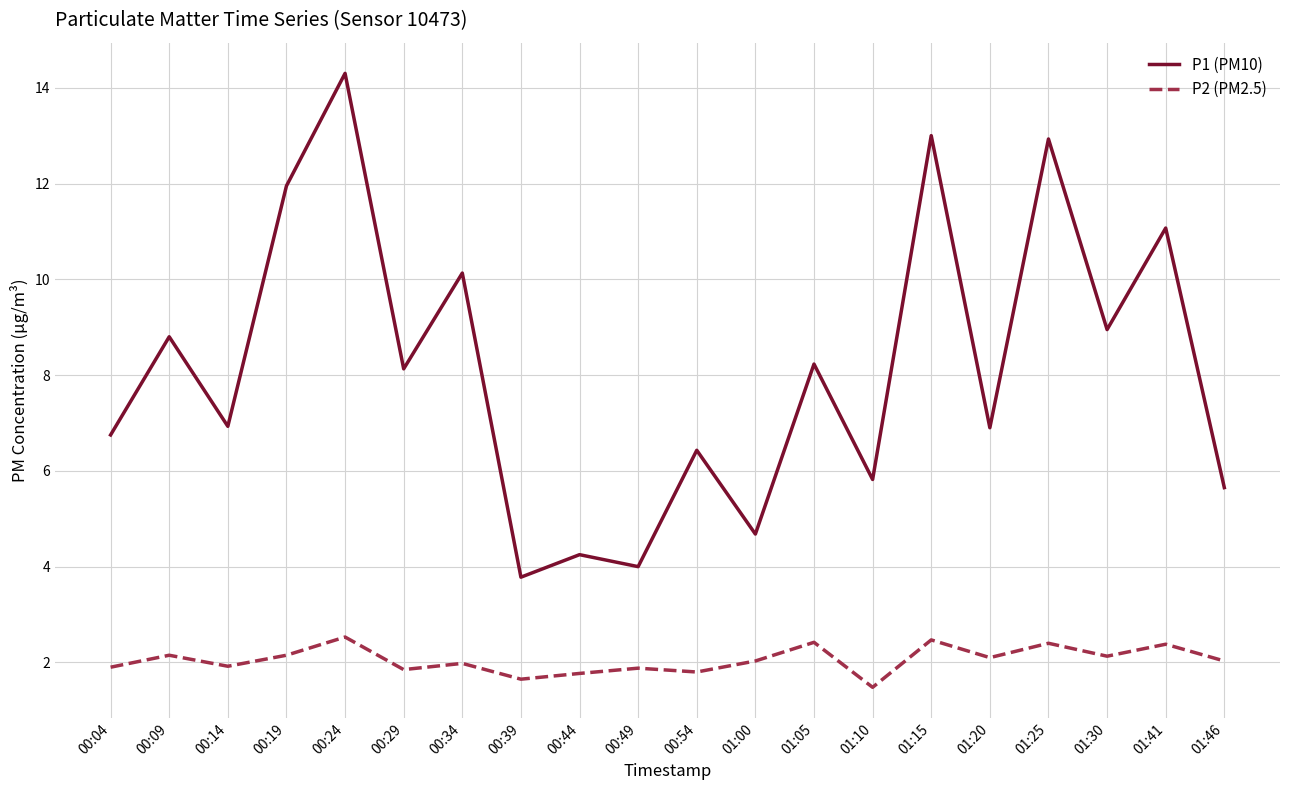

Which category has the lowest value across all series?

01:10